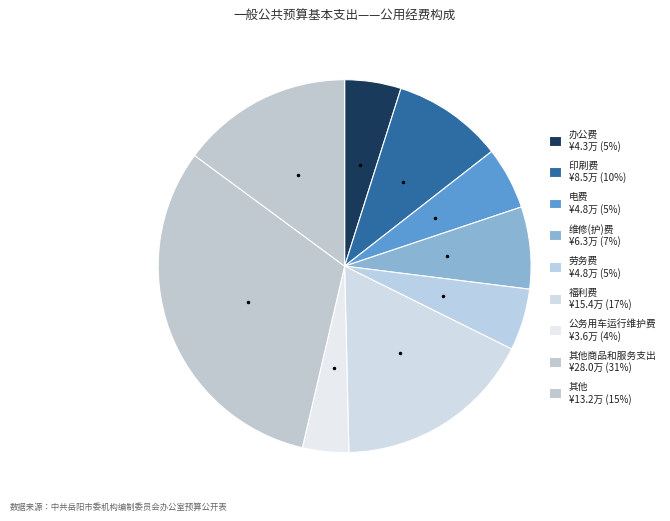

Count the number of slices in the pie.

9